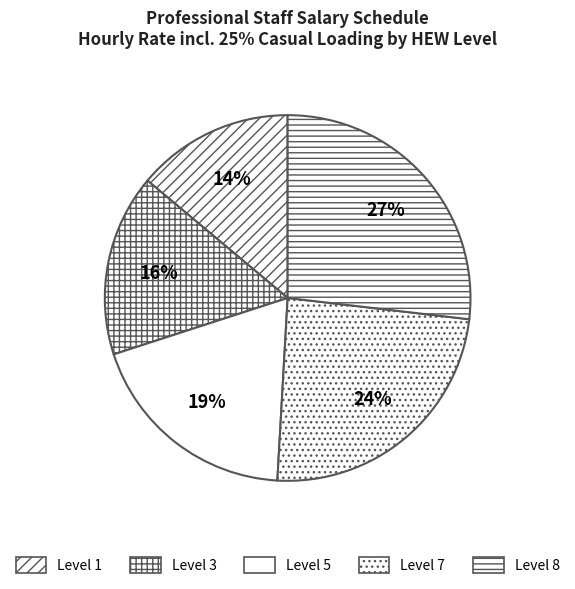

Is there a majority slice in this chart?

No